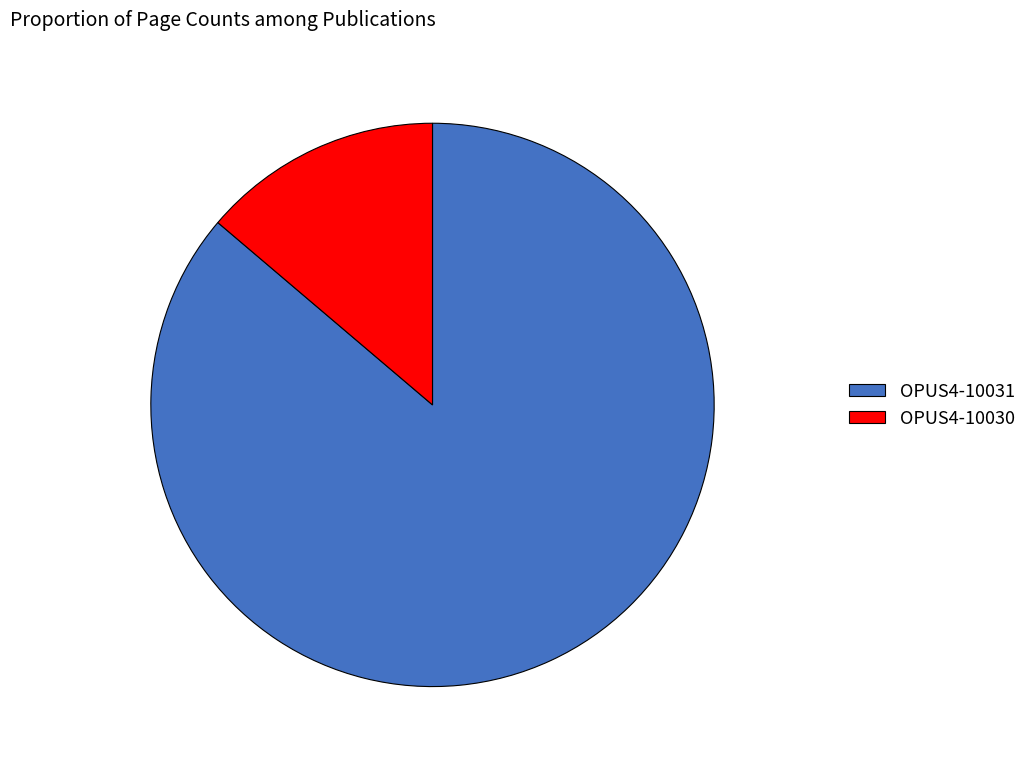

Count the number of slices in the pie.

2